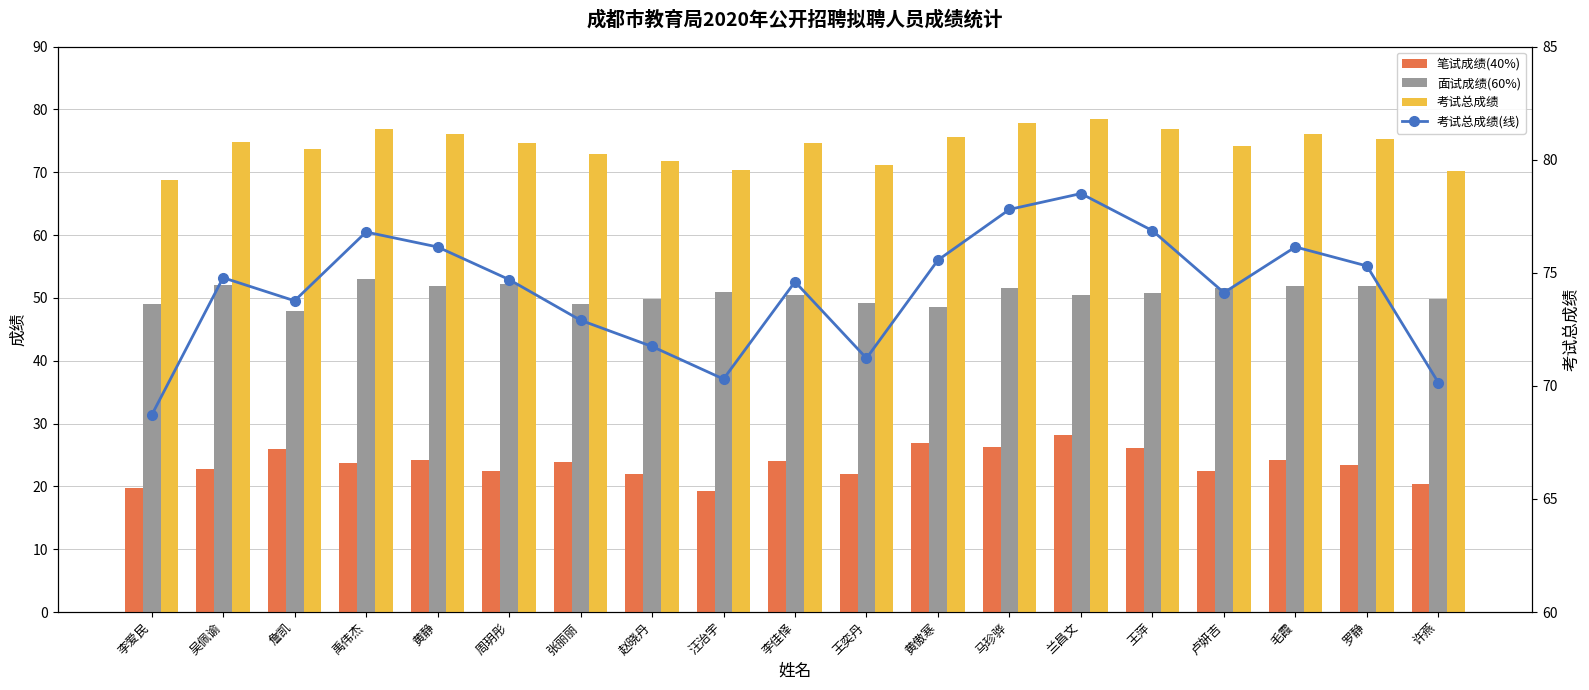

Which has a higher value, 黄静 or 许燕?

黄静